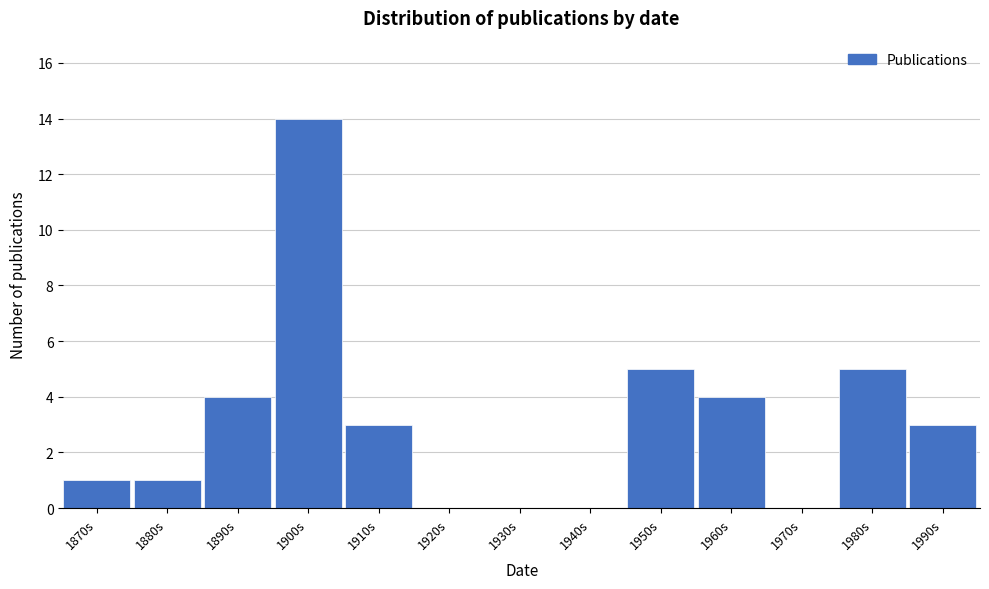

Reading left to right, extract all data points from this chart.

1870s=1	1880s=1	1890s=4	1900s=14	1910s=3	1920s=0	1930s=0	1940s=0	1950s=5	1960s=4	1970s=0	1980s=5	1990s=3